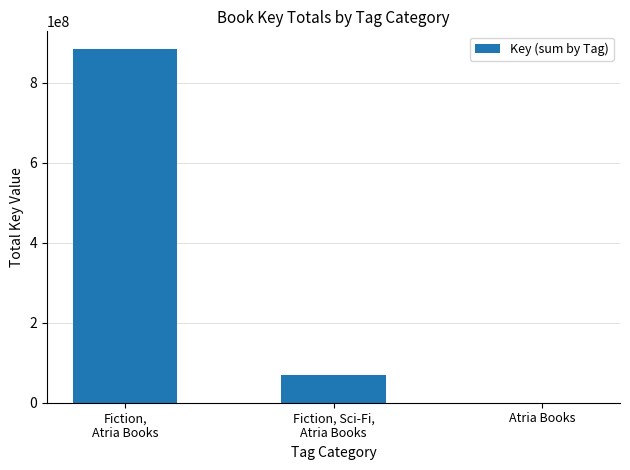

Between Fiction, Sci-Fi,
Atria Books and Atria Books, which is larger?

Fiction, Sci-Fi,
Atria Books